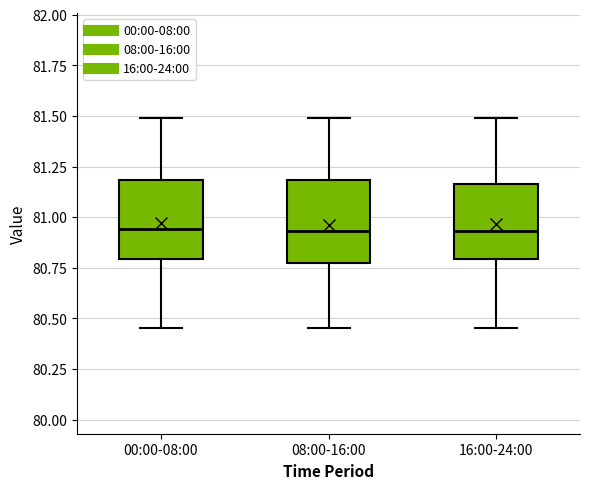

Where does the upper whisker of the box for 08:00-16:00 end on the y-axis? The values are not printed on the chart, so give them approximately, as read against the axis.

81.50